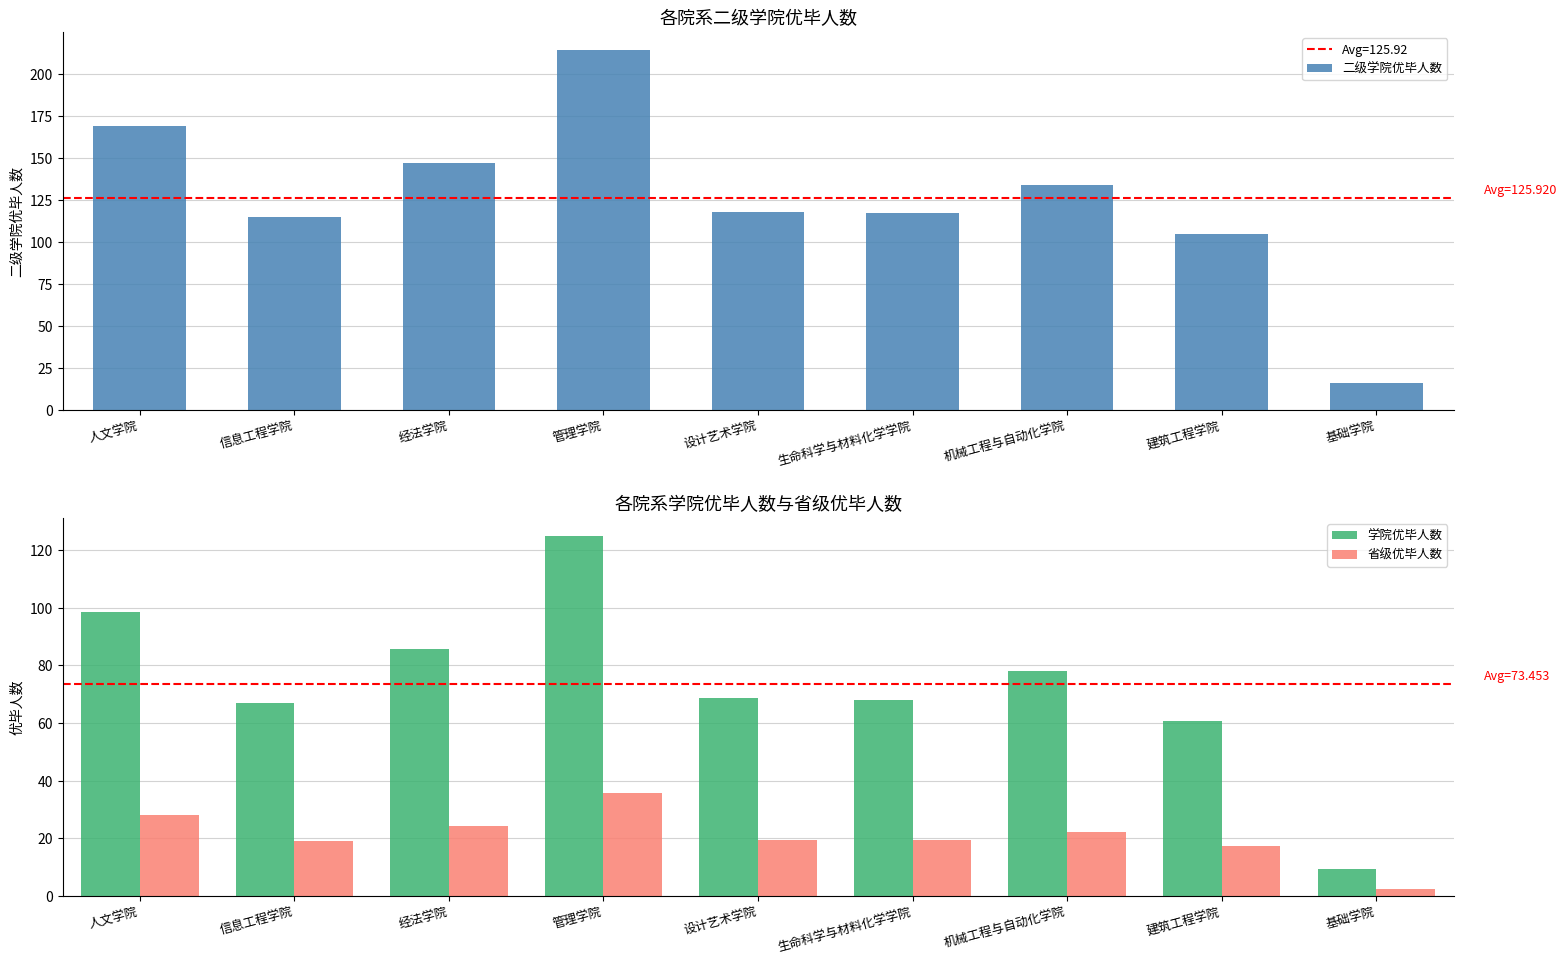

Which series has the widest spread of values?

二级学院优毕人数